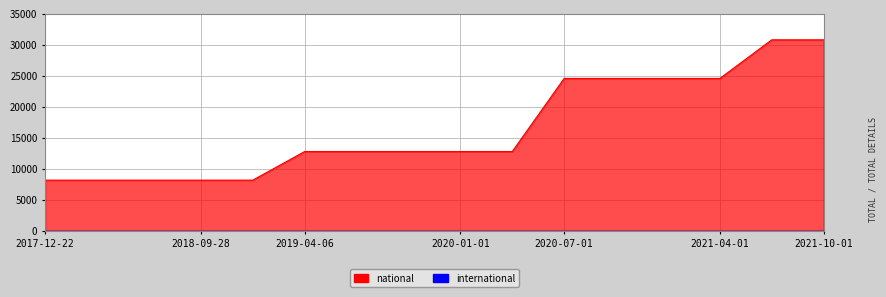

What position from the right is 2020-01-01?

8